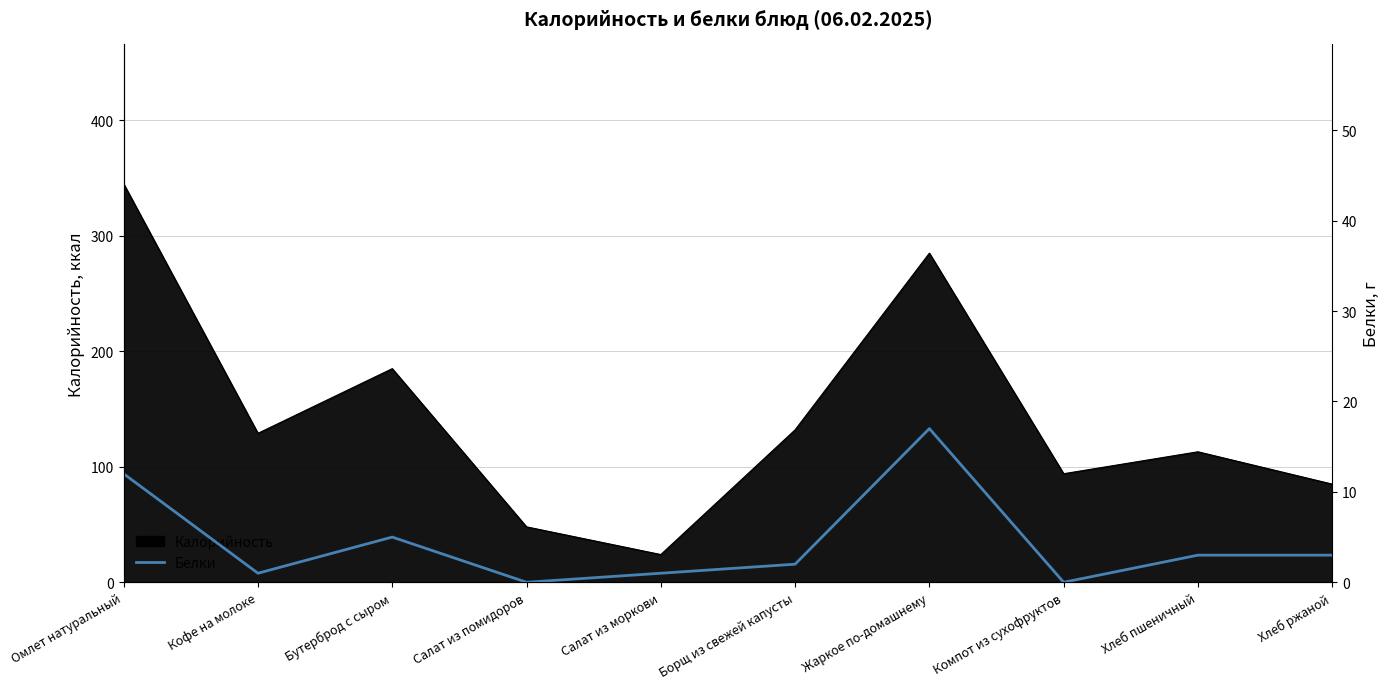

Which label corresponds to the largest value in the chart?

Жаркое по-домашнему